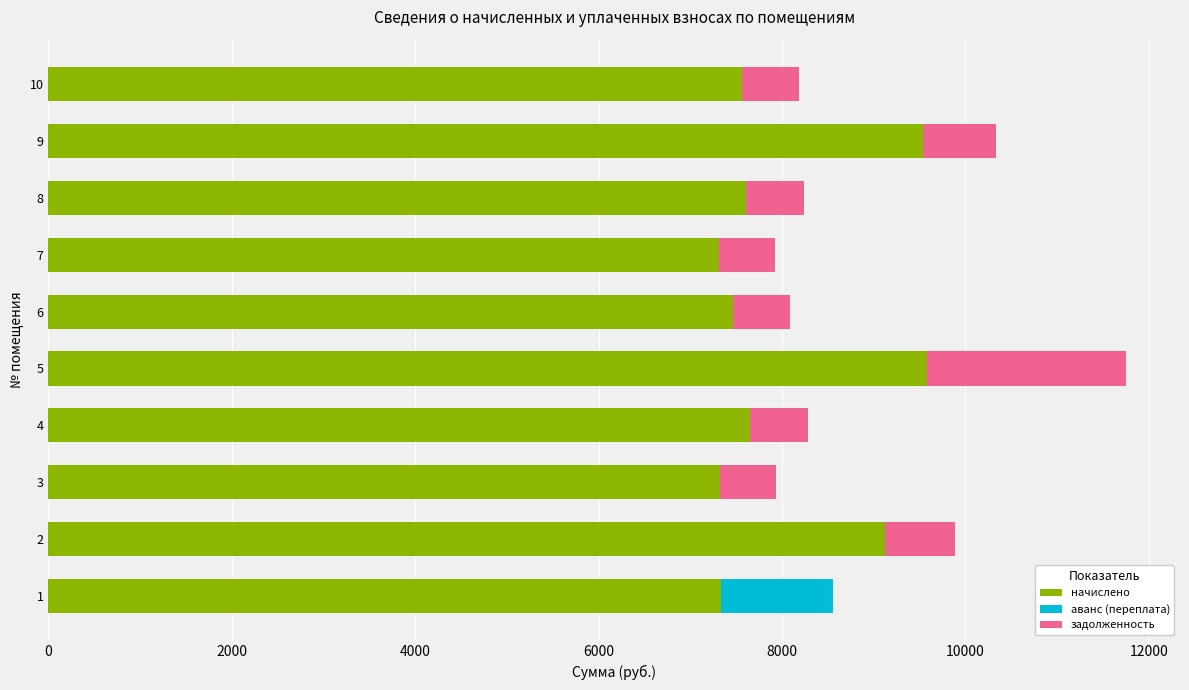

At which category is the sum across all series the highest?

5